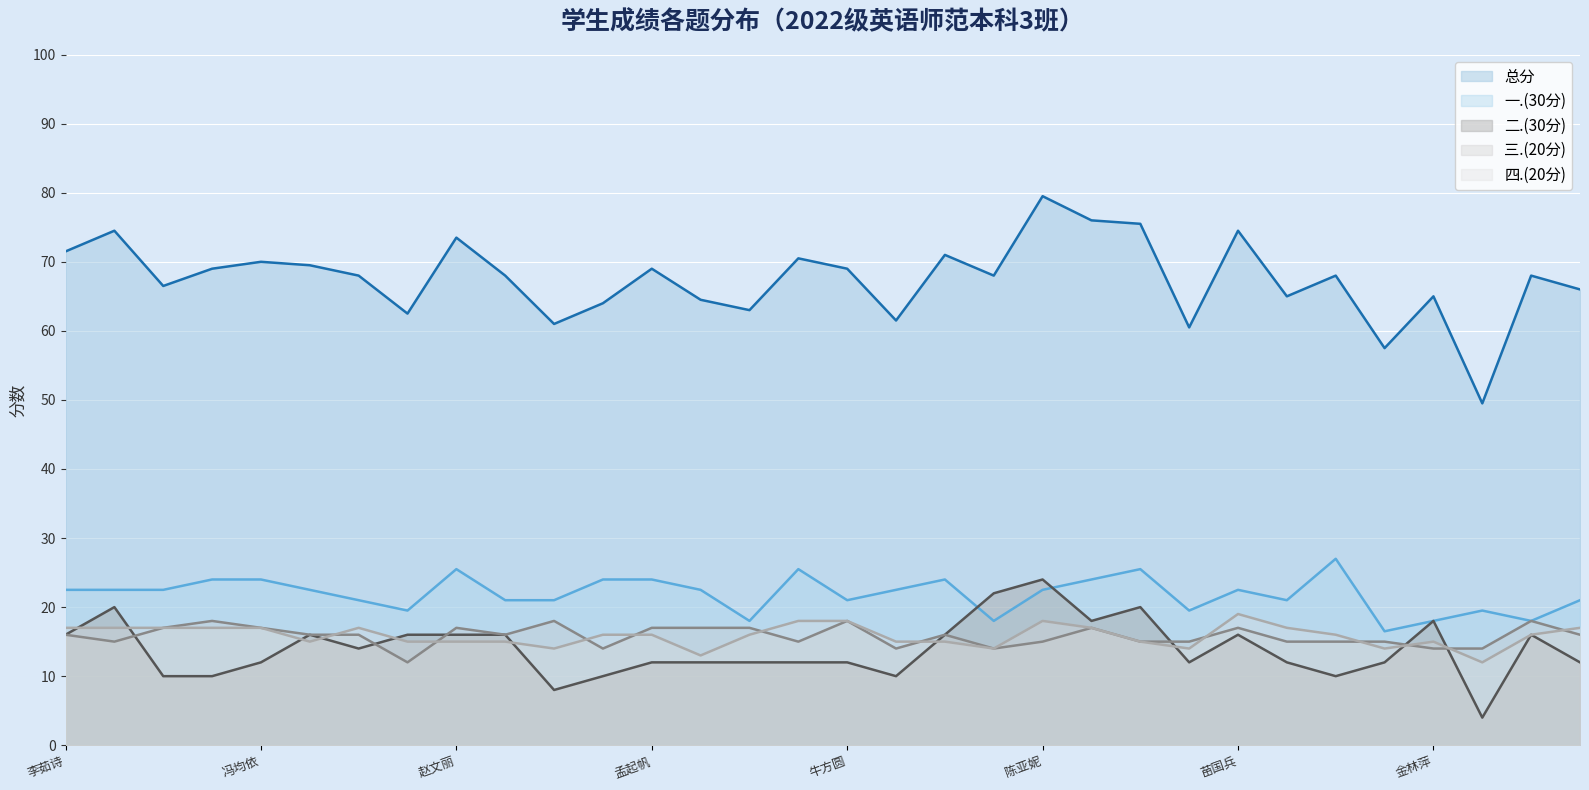

Which has a higher value, 2022041099 or 2022041075?

2022041099